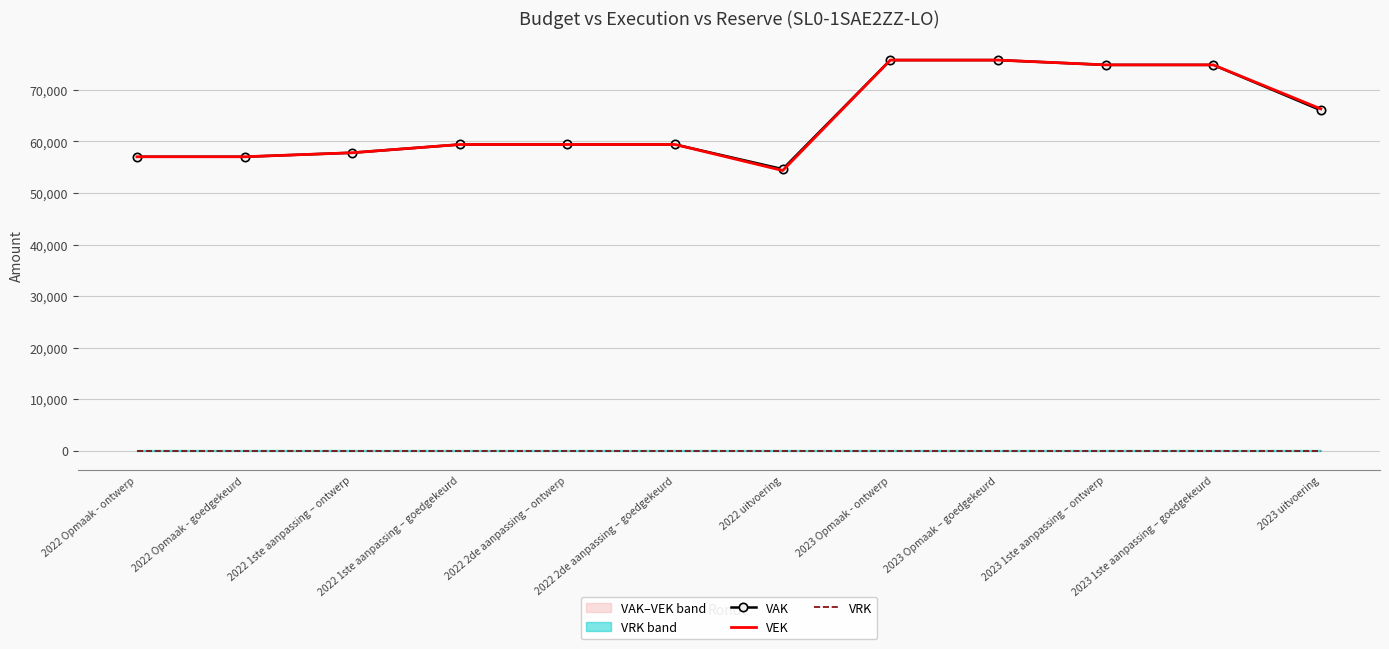

Is this an area chart (filled region under the line)?

No